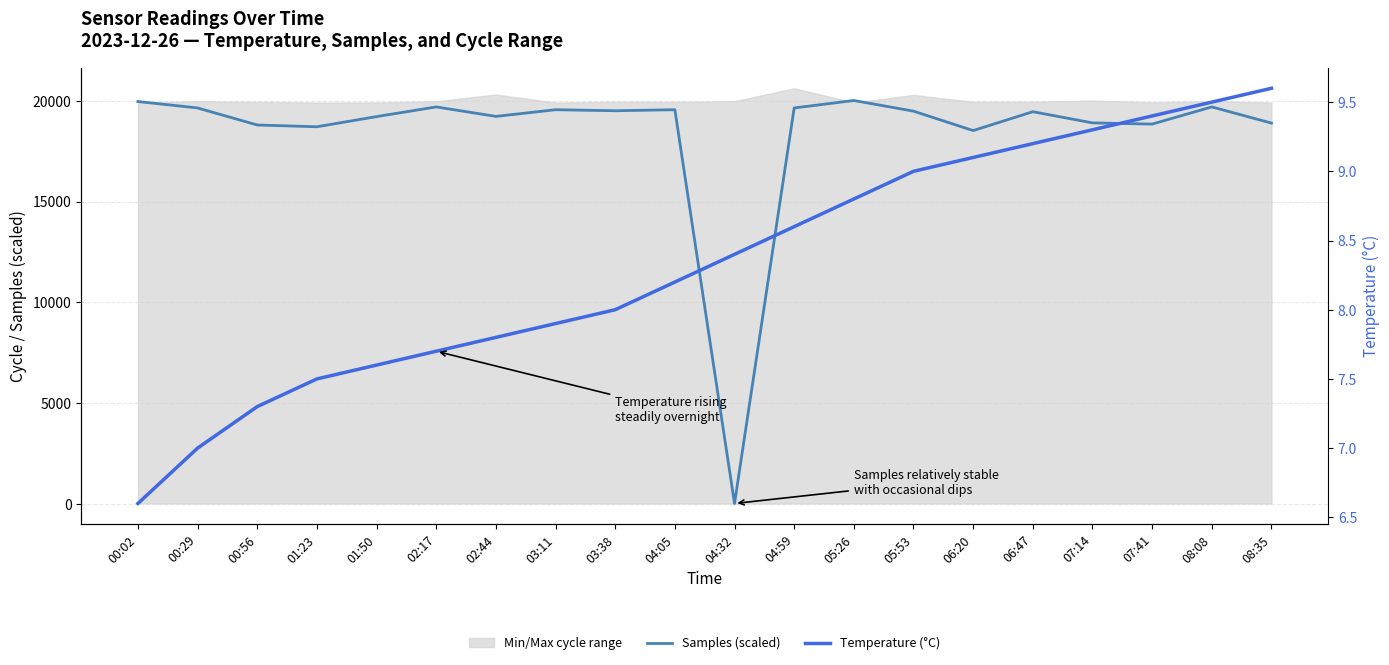

At how many categories does at least one series exceed 11304?

19